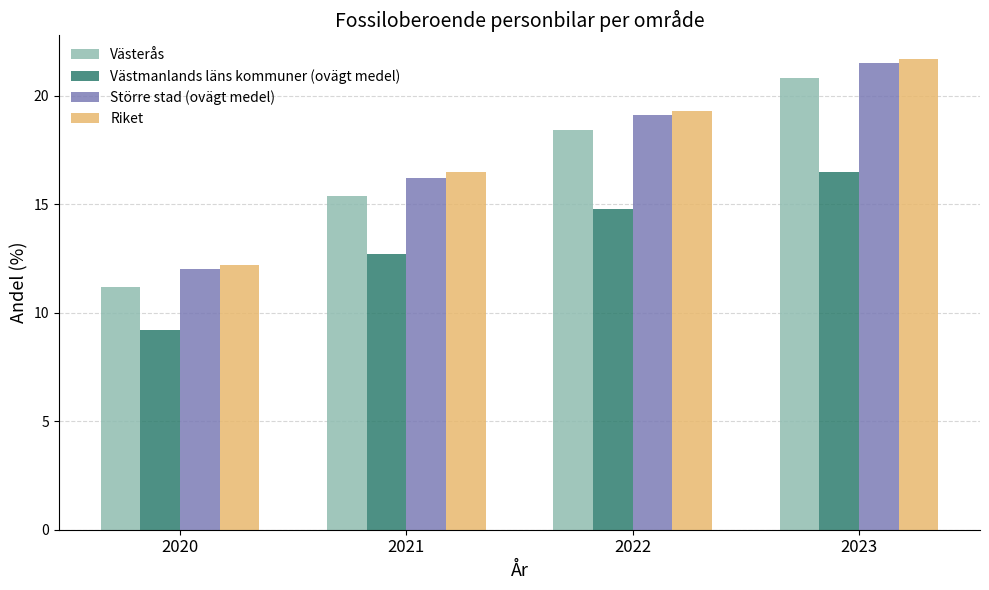

What is the value of the Västerås bar at the 3rd from the left?

18.4